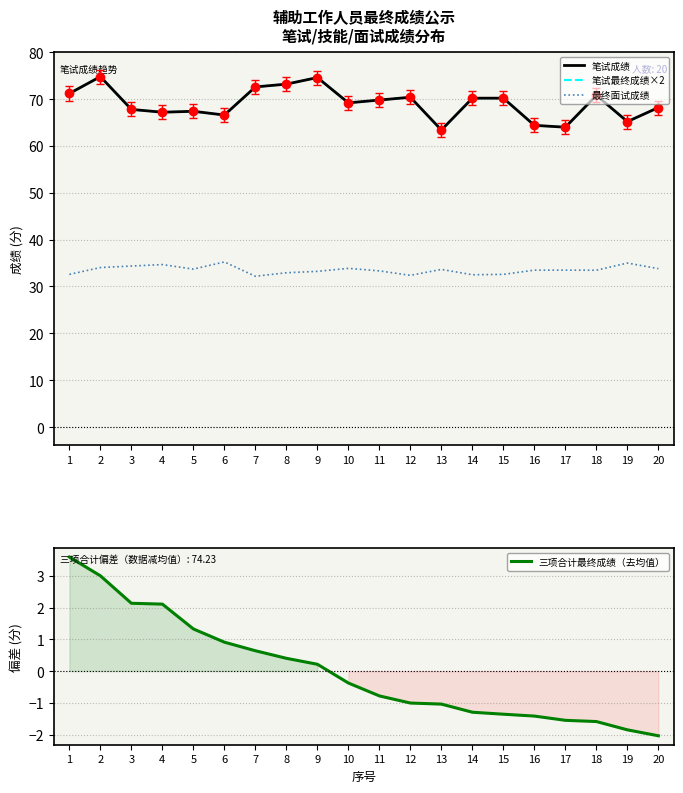

Reading right to left, extract all data points from this chart.

笔试成绩: 20=68.2	19=65.2	18=70.8	17=64.0	16=64.4	15=70.2	14=70.2	13=63.4	12=70.4	11=69.8	10=69.2	9=74.6	8=73.2	7=72.6	6=66.6	5=67.4	4=67.2	3=67.8	2=74.8	1=71.2
笔试最终成绩×2: 20=68.2	19=65.2	18=70.8	17=64.0	16=64.4	15=70.2	14=70.2	13=63.4	12=70.4	11=69.8	10=69.2	9=74.6	8=73.2	7=72.6	6=66.6	5=67.4	4=67.2	3=67.8	2=74.8	1=71.2
最终面试成绩: 20=33.8	19=35.0	18=33.5	17=33.5	16=33.5	15=32.6	14=32.5	13=33.7	12=32.4	11=33.3	10=33.9	9=33.2	8=32.9	7=32.2	6=35.2	5=33.7	4=34.7	3=34.4	2=34.0	1=32.6
三项合计最终成绩（去均值）: 20=-2.0	19=-1.9	18=-1.6	17=-1.6	16=-1.4	15=-1.4	14=-1.3	13=-1.0	12=-1.0	11=-0.8	10=-0.4	9=0.2	8=0.4	7=0.6	6=0.9	5=1.3	4=2.1	3=2.1	2=3.0	1=3.6